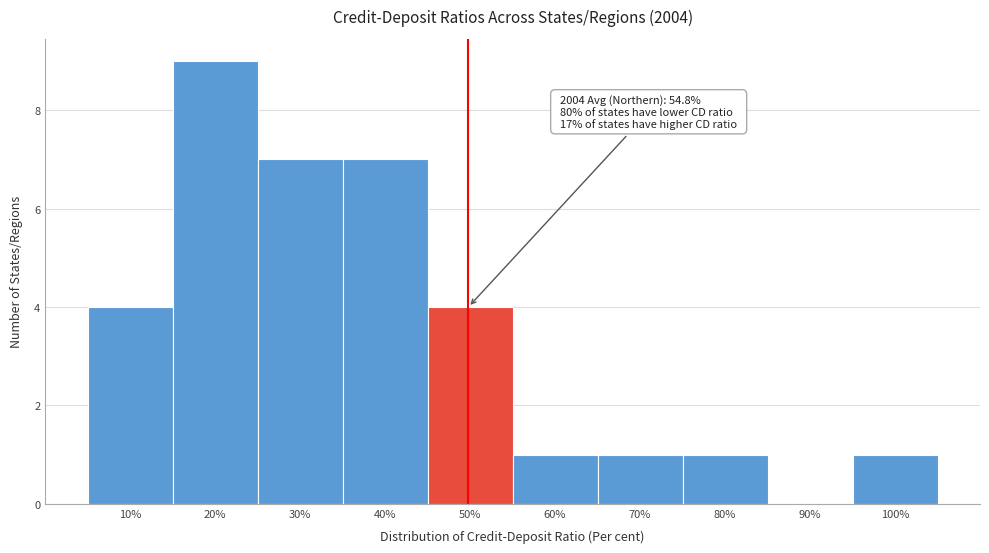

Reading right to left, what are all the values shown in this chart?

100%=1	90%=0	80%=1	70%=1	60%=1	50%=4	40%=7	30%=7	20%=9	10%=4